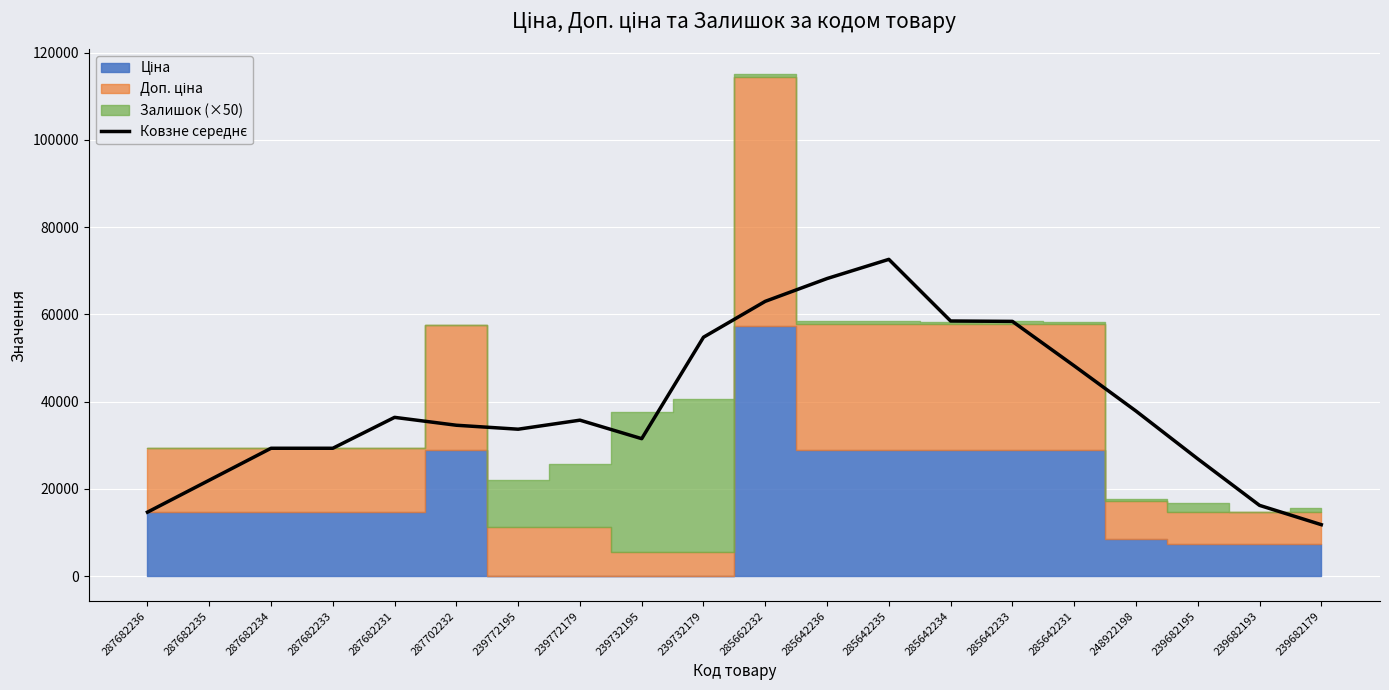

Which category has the highest value across all series?

285642235